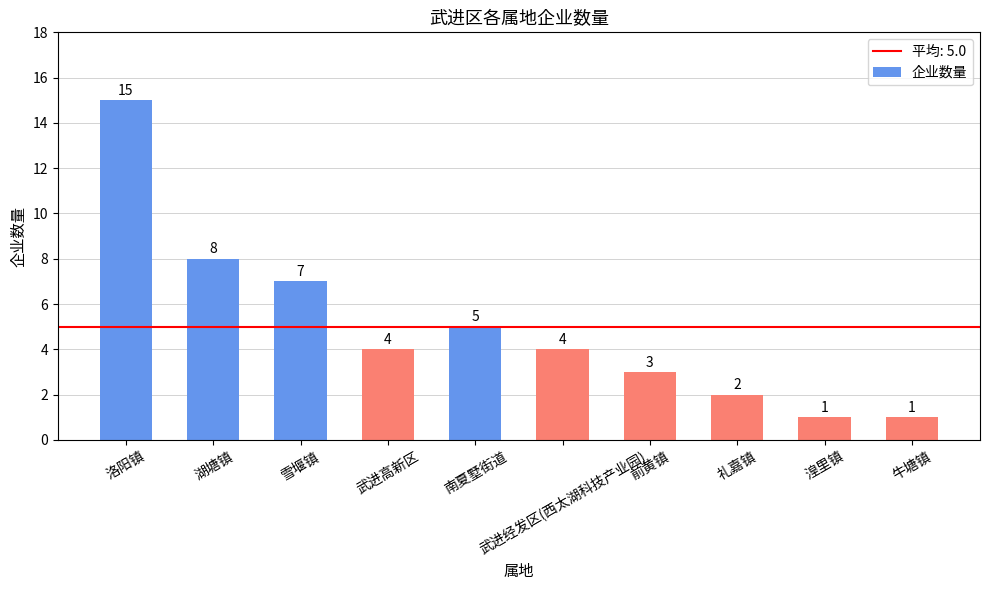

Which label corresponds to the largest value in the chart?

洛阳镇